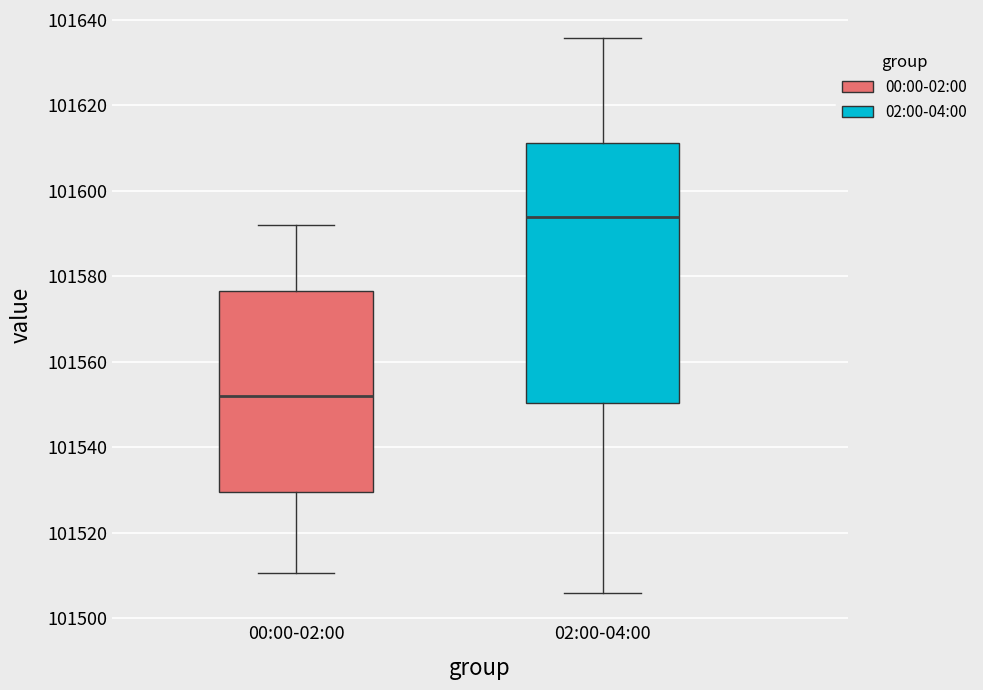

Comparing the boxes themselves (not the whiskers), which one is the tallest?

02:00-04:00